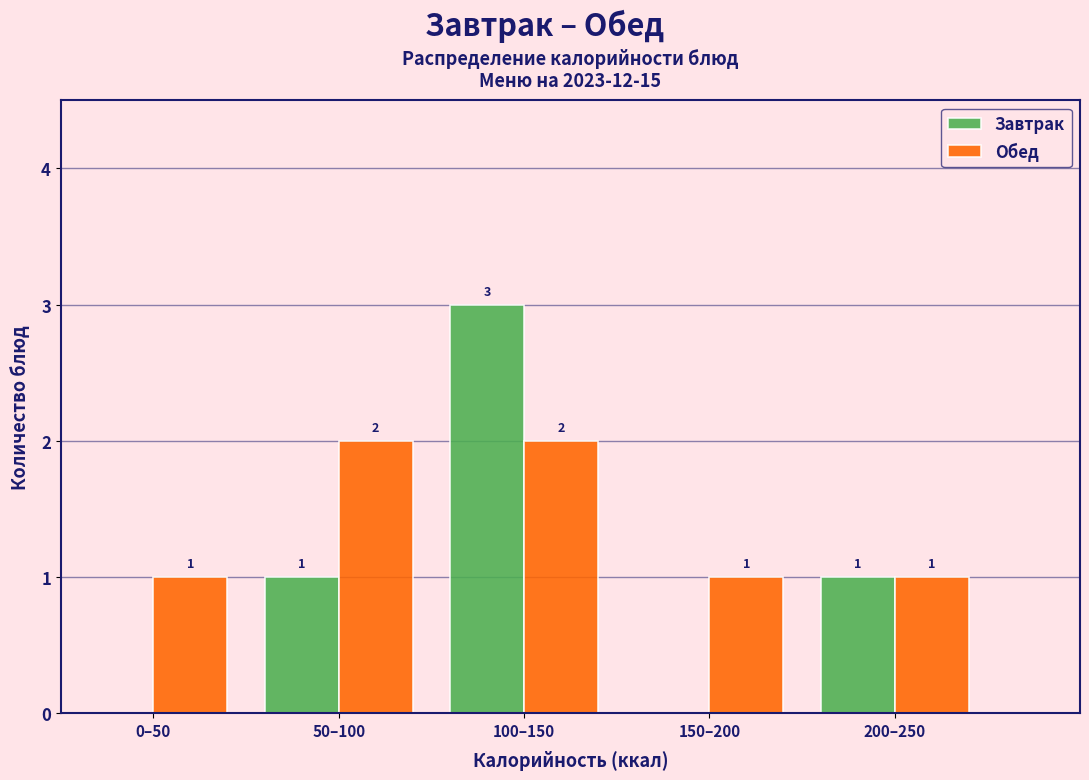

Reading left to right, transcribe all the data shown in this chart.

Завтрак: 0–50=0	50–100=1	100–150=3	150–200=0	200–250=1
Обед: 0–50=1	50–100=2	100–150=2	150–200=1	200–250=1